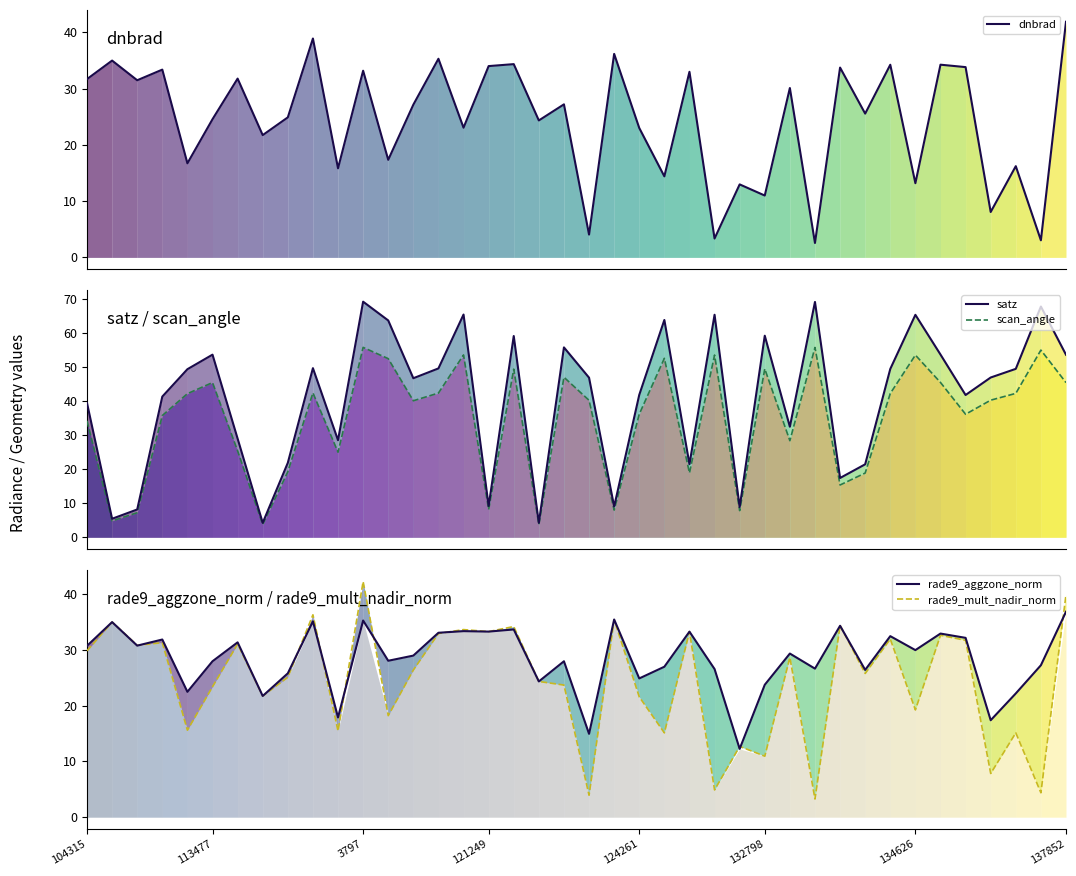

Read the scan_angle value at 35.

36.2